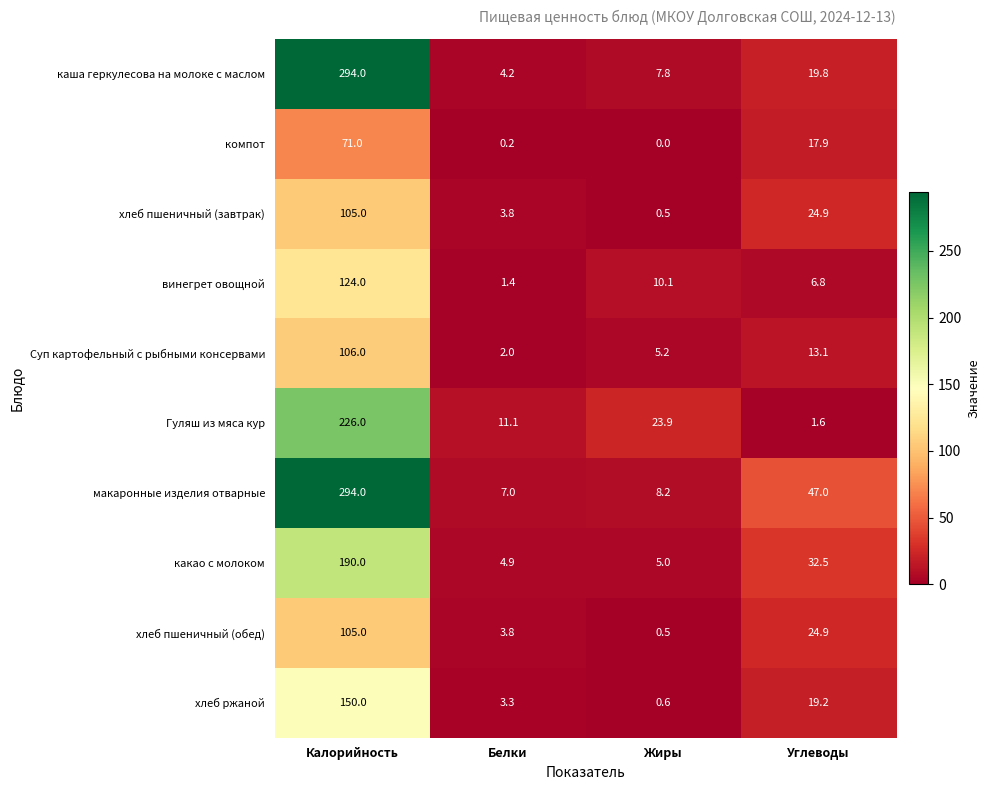

What is the sum of the винегрет овощной values at Углеводы and Калорийность?

130.8